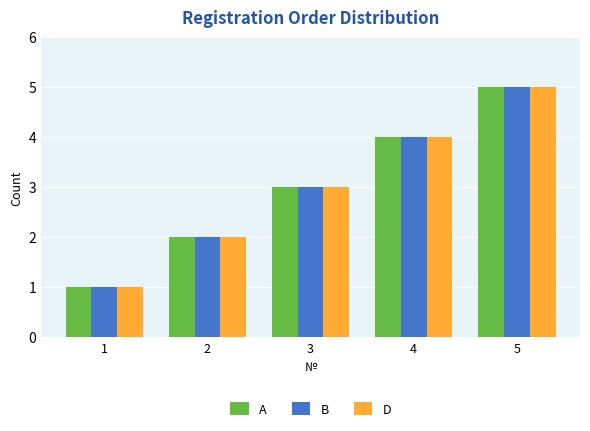

At which category is the sum across all series the highest?

5